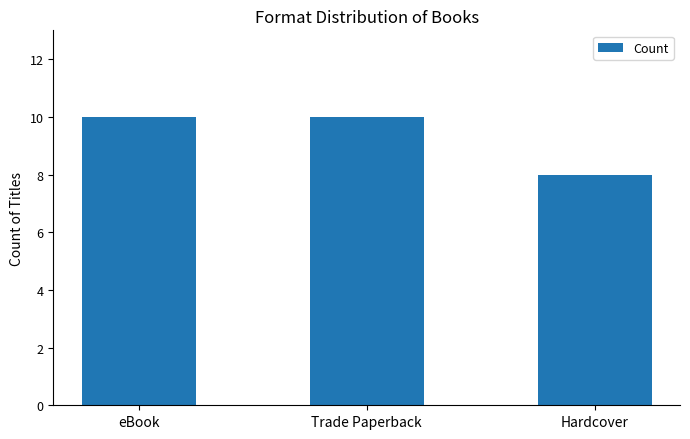

Between Hardcover and Trade Paperback, which is larger?

Trade Paperback